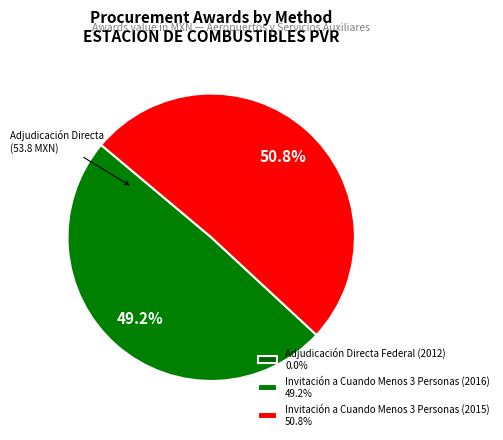

Combined, what portion of the pie is Adjudicación Directa Federal (2012) and Invitación a Cuando Menos 3 Personas (2015)?

50.8%